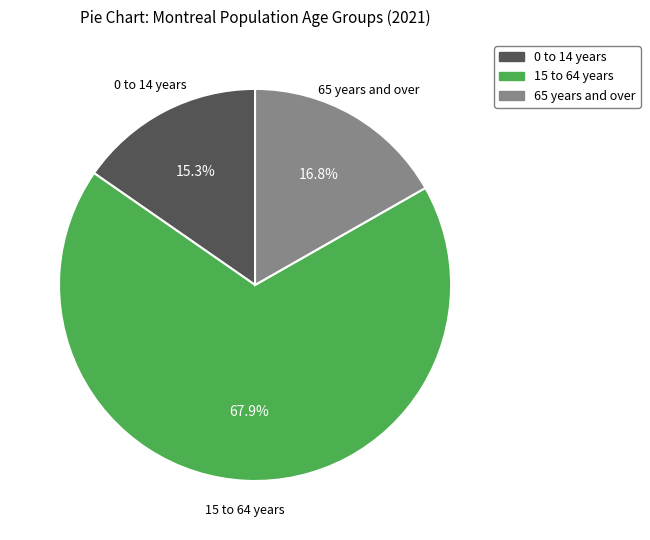

Which slice is the smallest?

0 to 14 years